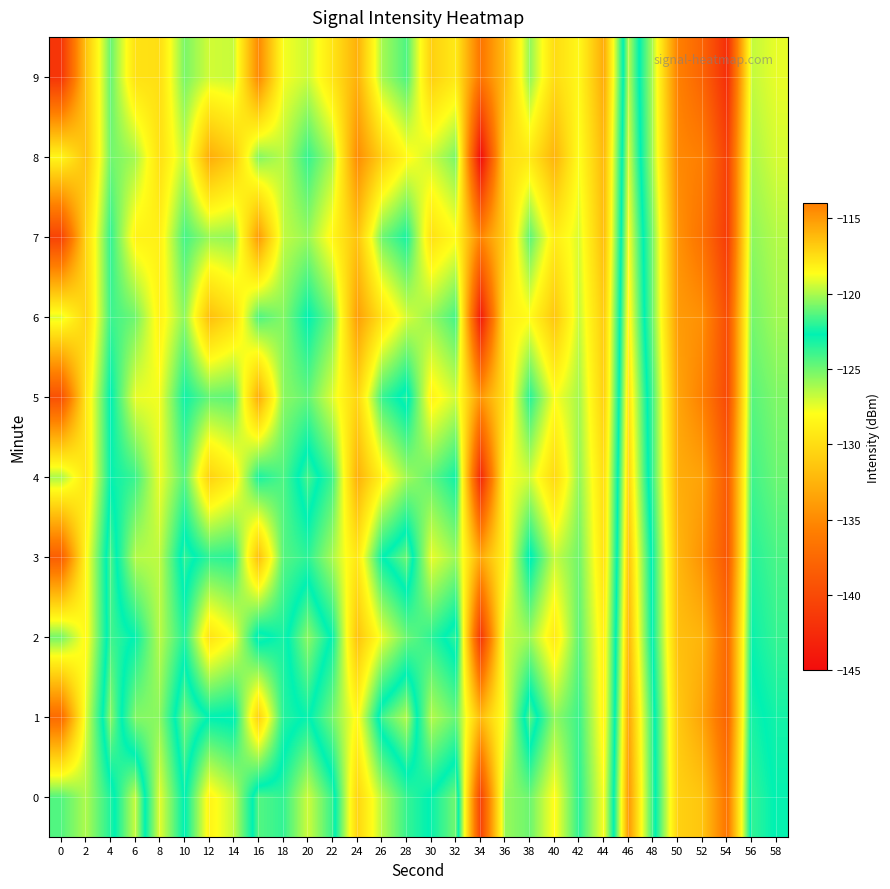

Which has a higher value, 30 or 28?

30